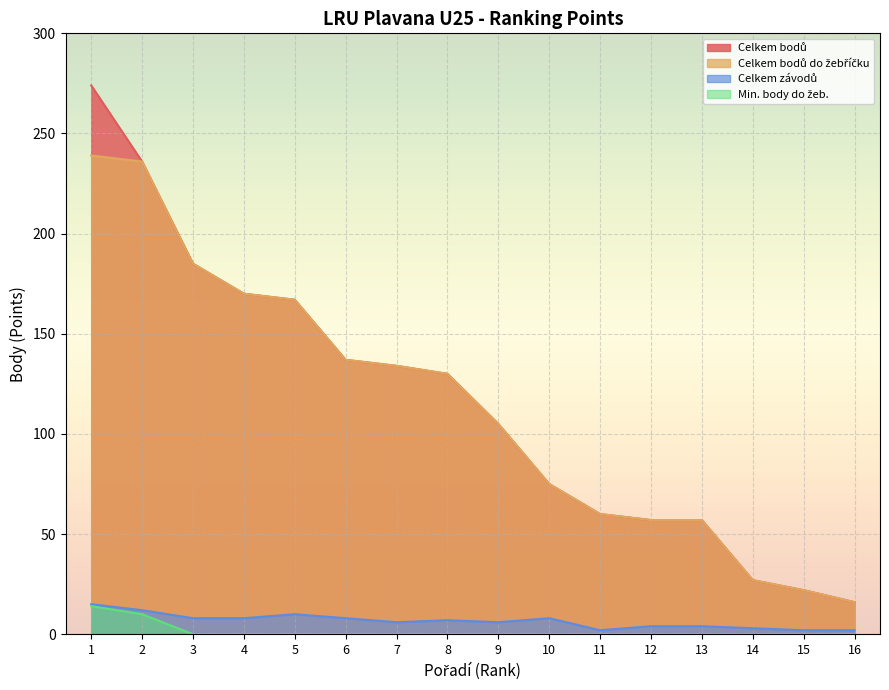

What is the value of the Celkem bodů point at the 13th from the left?

57